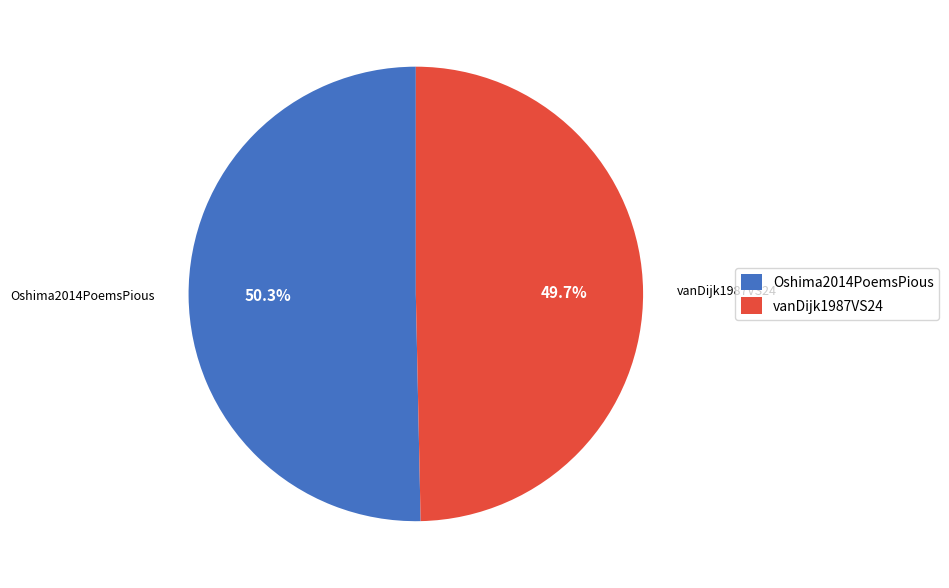

Between vanDijk1987VS24 and Oshima2014PoemsPious, which is larger?

Oshima2014PoemsPious